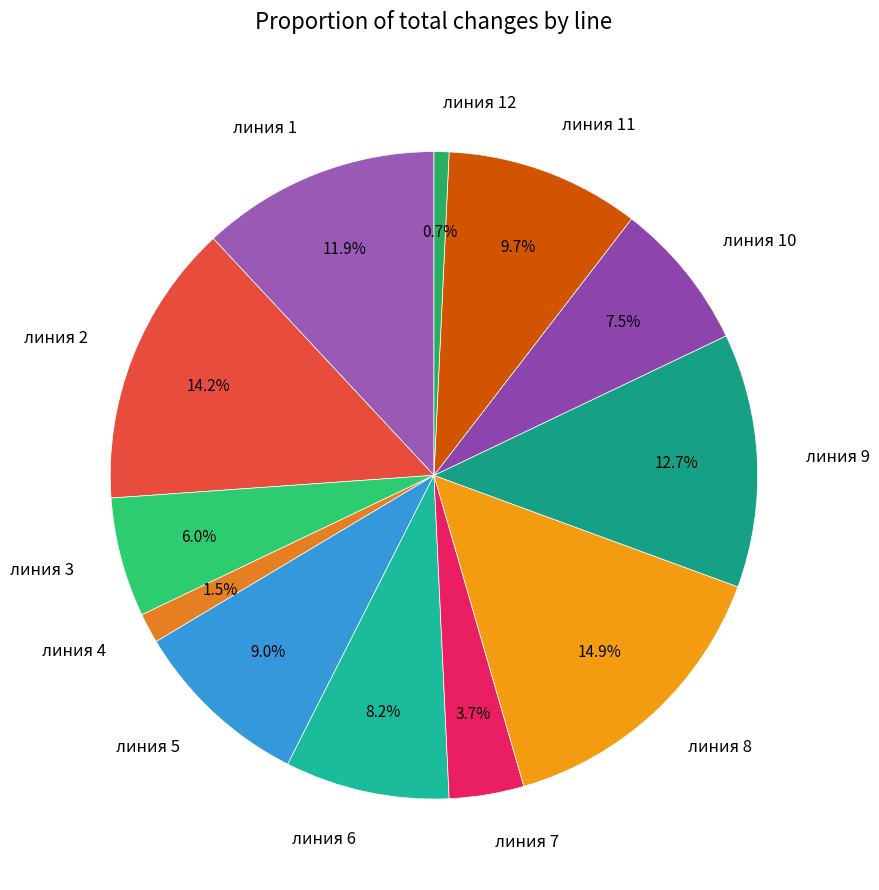

Count the number of slices in the pie.

12